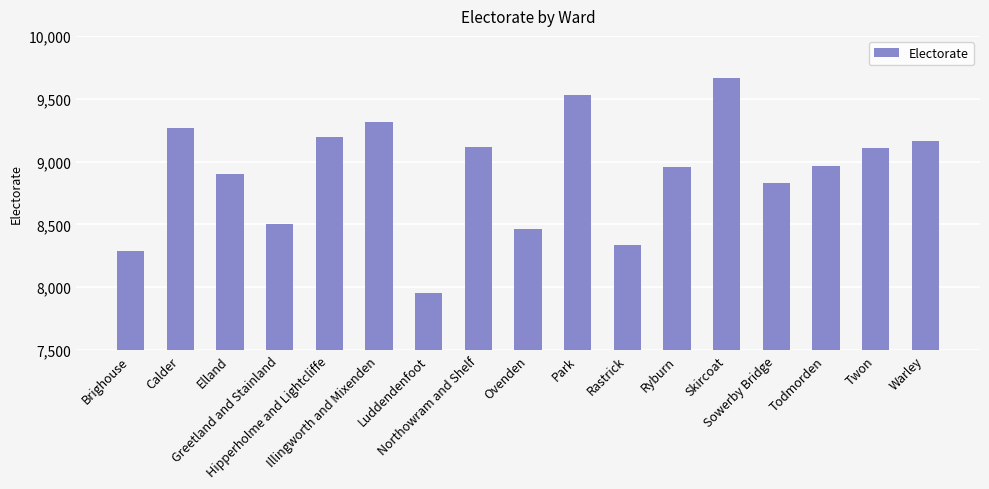

What is the greatest value displayed?

9668